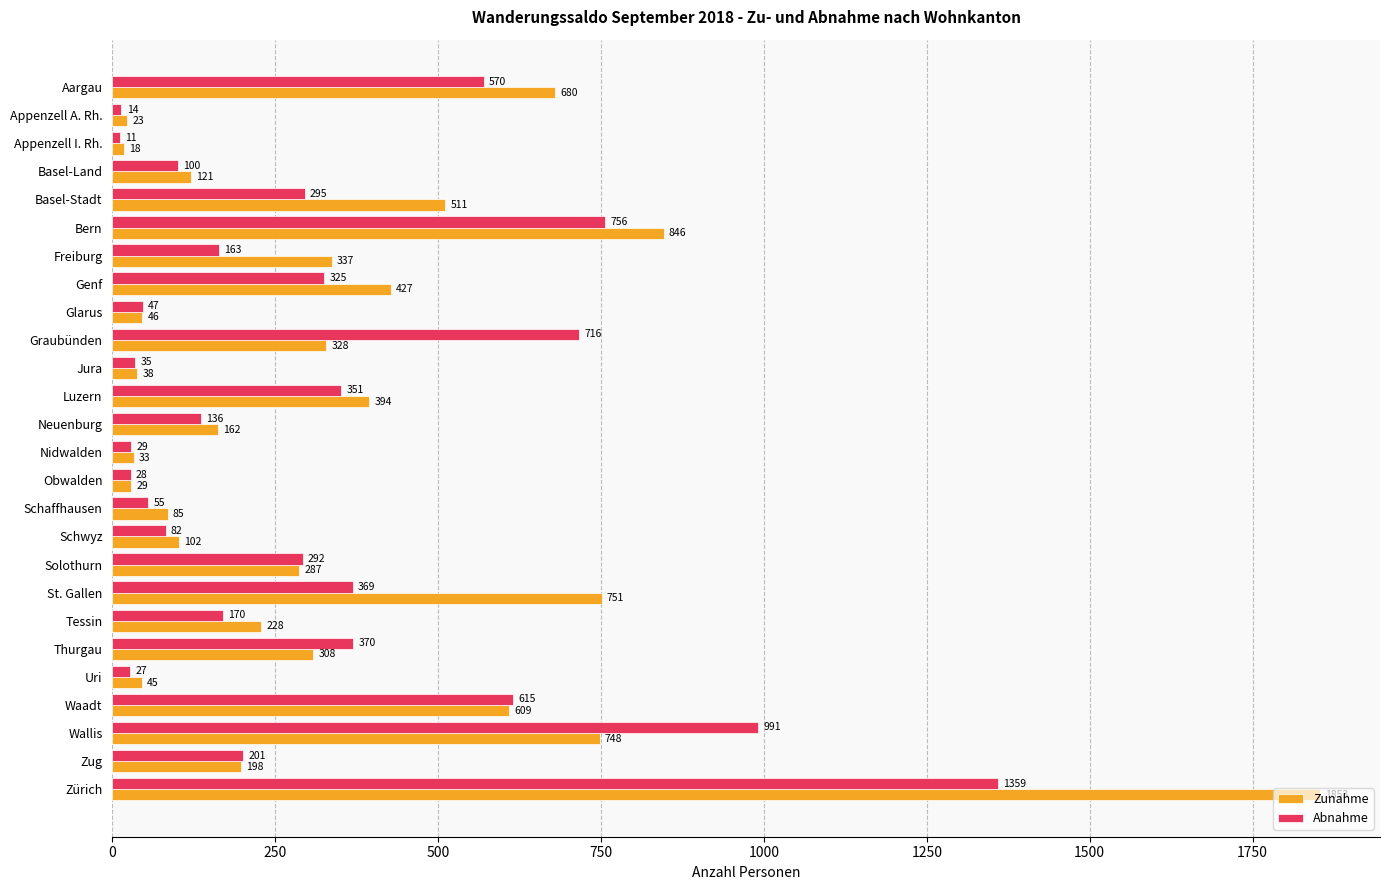

The value of Zunahme at Bern is 1326. True or false?

False